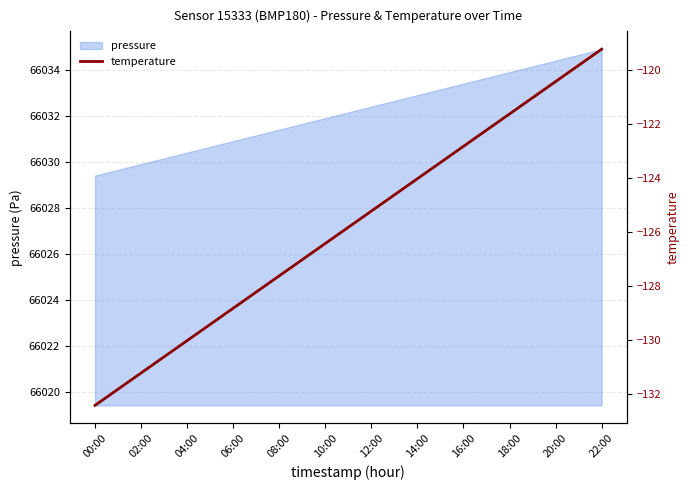

Reading left to right, what are all the values shown in this chart?

-132.4	-131.2	-130.0	-128.8	-127.6	-126.4	-125.2	-124.0	-122.8	-121.6	-120.4	-119.2